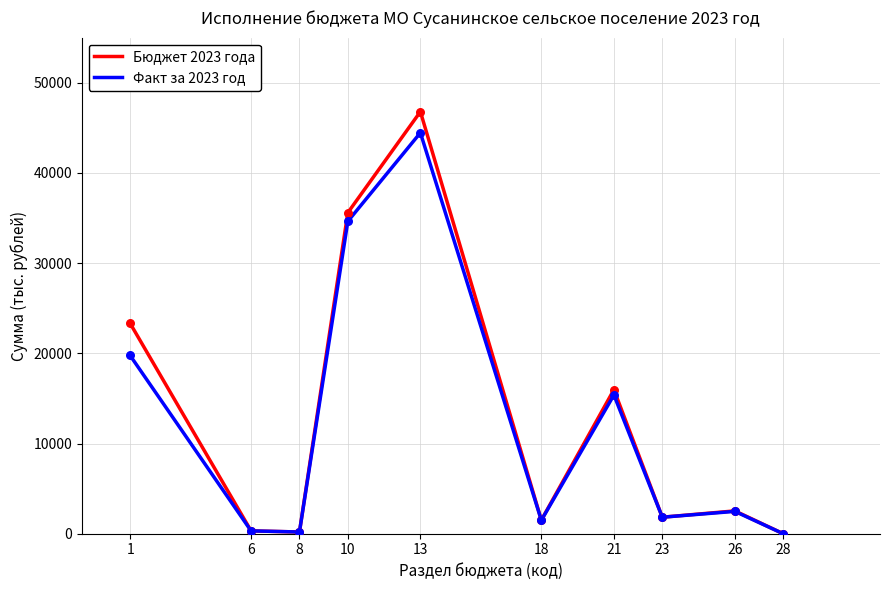

At which category is the sum across all series the highest?

13